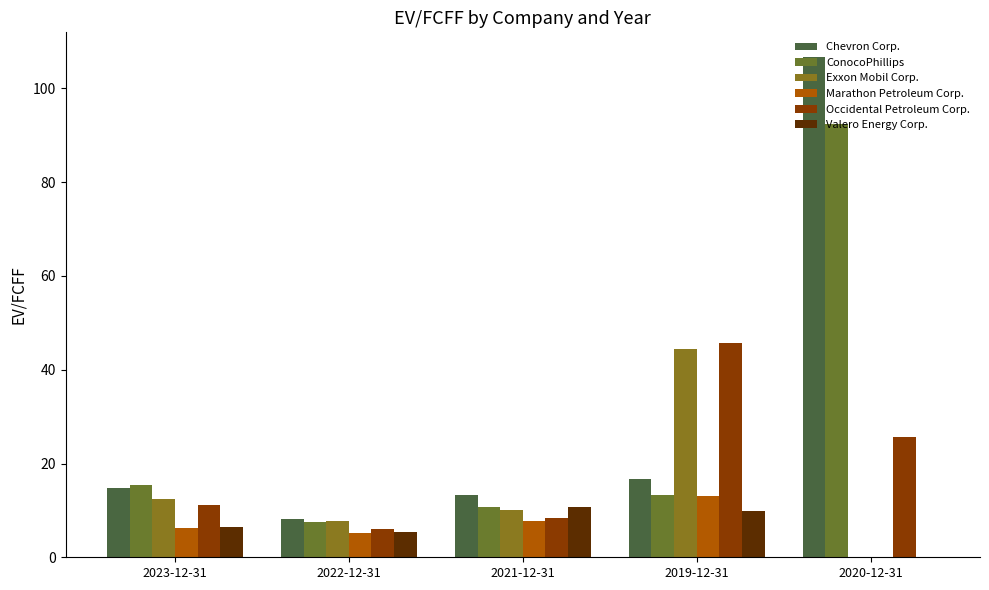

What is the label of the 2nd bar from the left?

2022-12-31